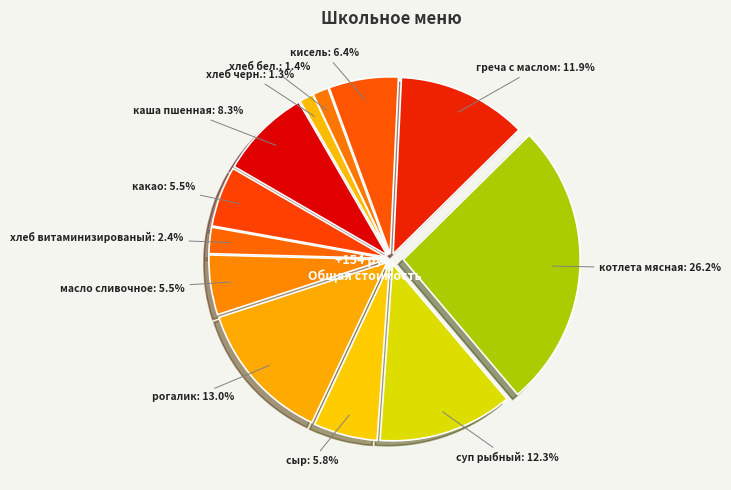

To the nearest percent, what is the average slice percentage?

8%